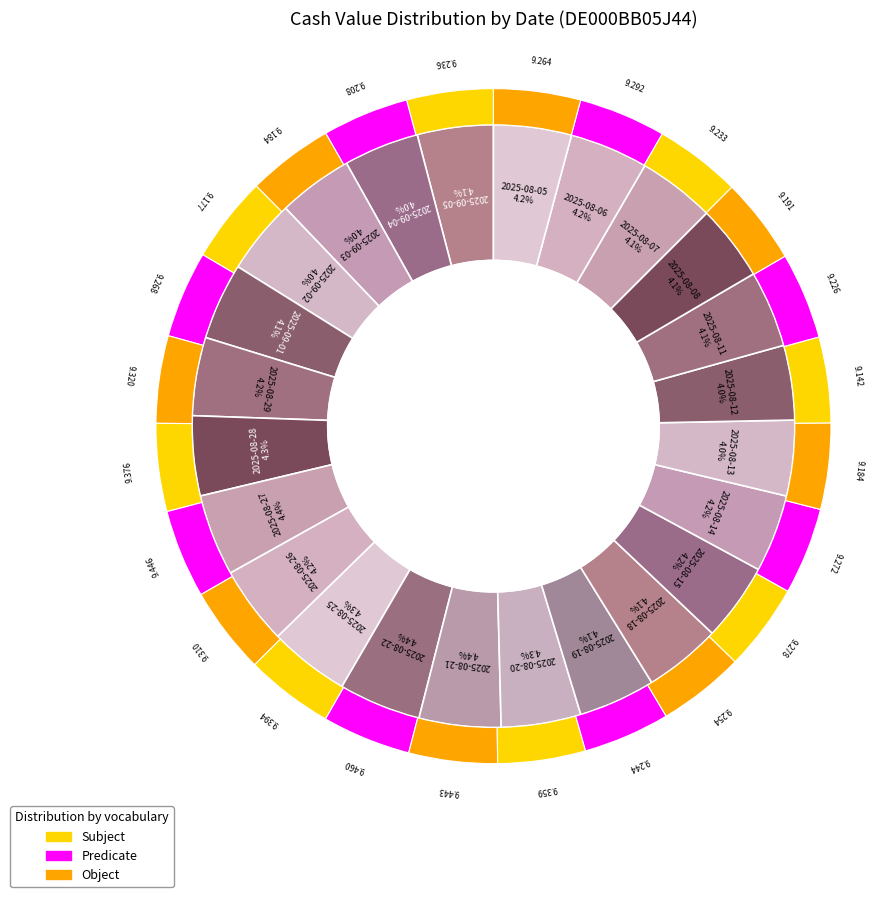

Which slice is the largest?

2025-08-22